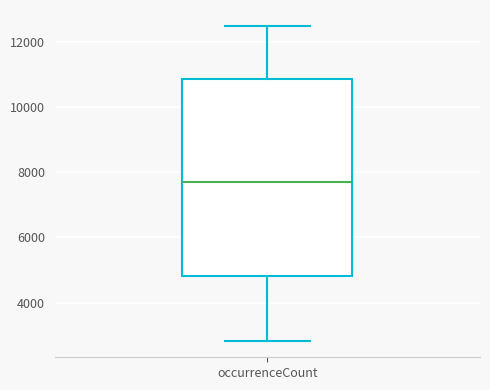

Transcribe this box plot: give where the median line is, the range the box spans, and where the two whiskers end, as read against the y-axis. The values are not printed on the chart, so give them approximately, as read against the axis.

median 7800, box 4800 to 10800, whiskers 2800 to 12400